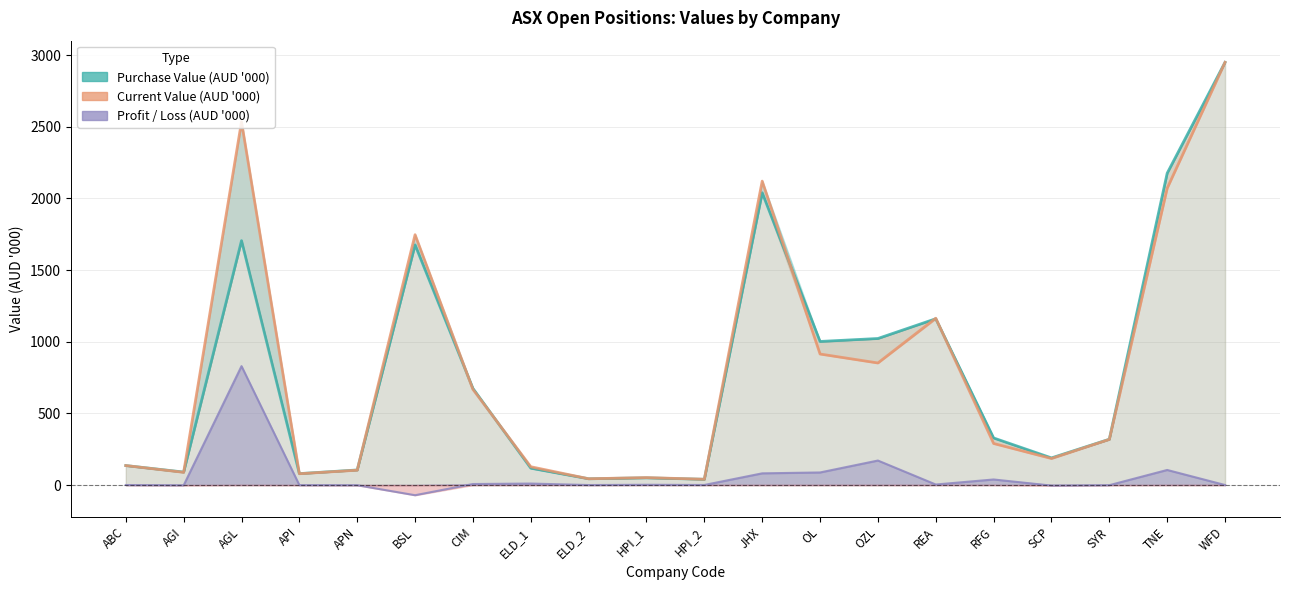

At which label is Purchase Value (AUD '000) closest to 1495?

BSL